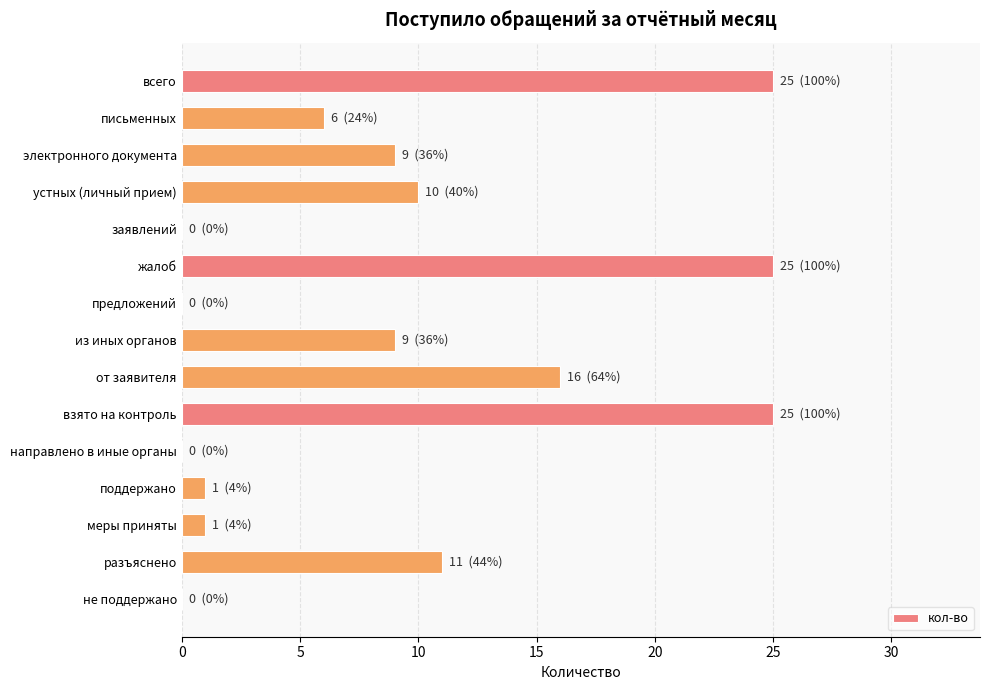

The value at заявлений is -16. True or false?

False